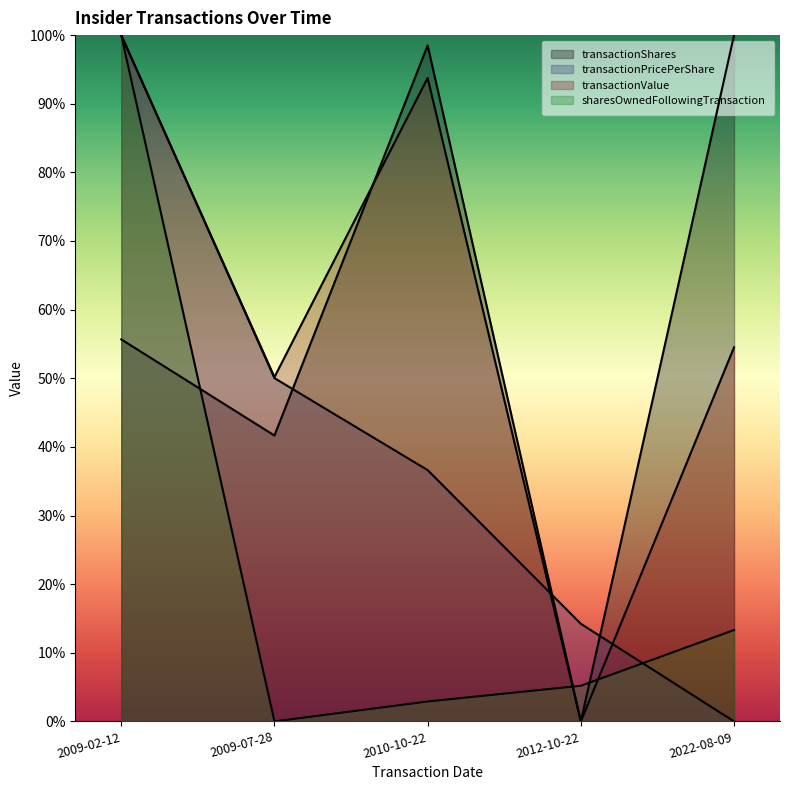

Which series has the largest total across all categories?

transactionValue